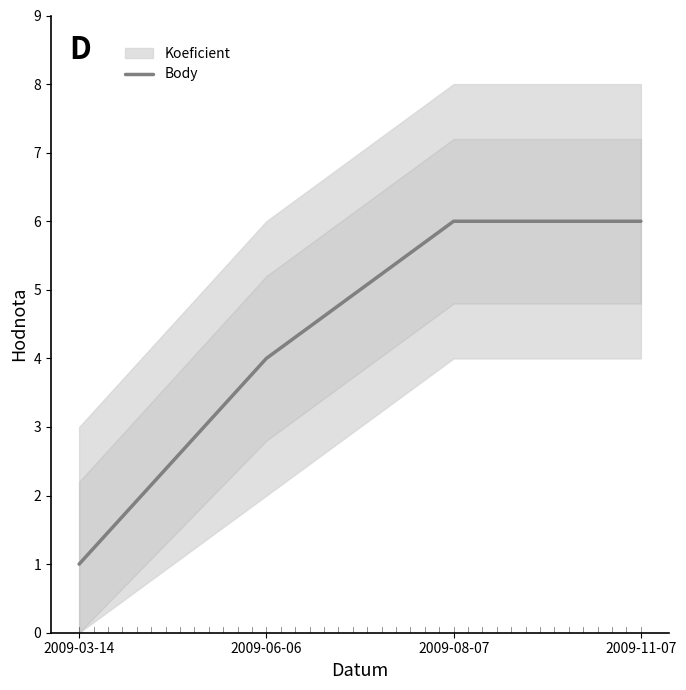

What is the greatest value displayed?

6